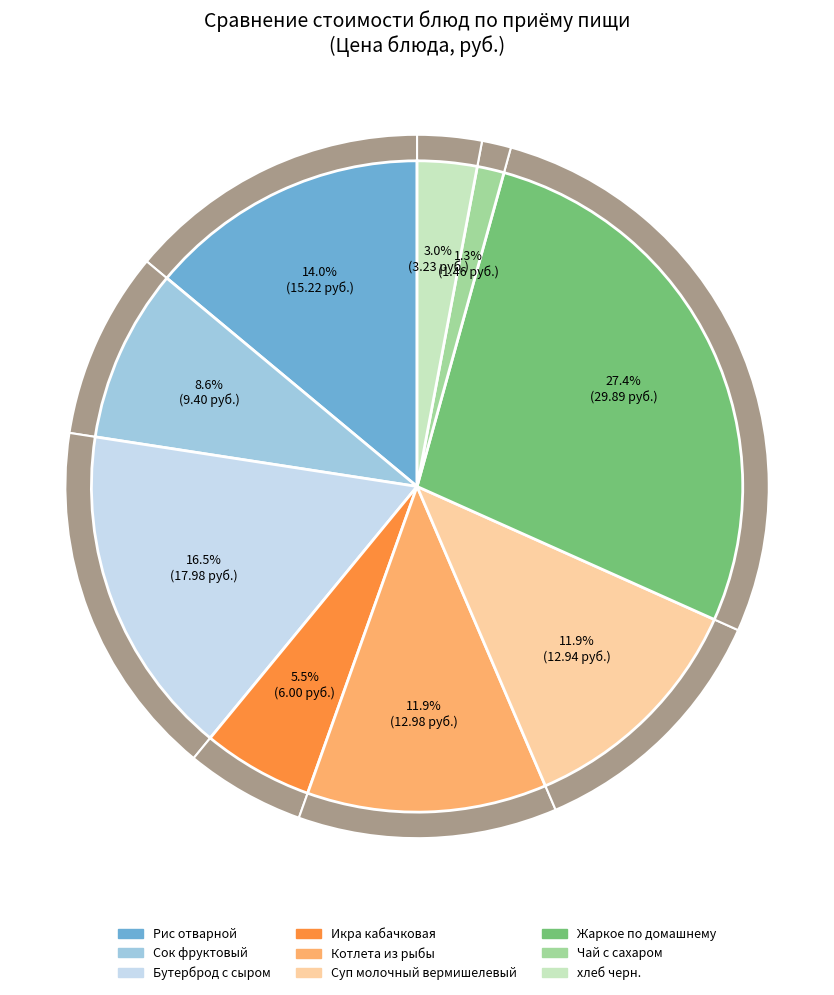

What percentage is the Суп молочный вермишелевый slice, to the nearest percent?

12%